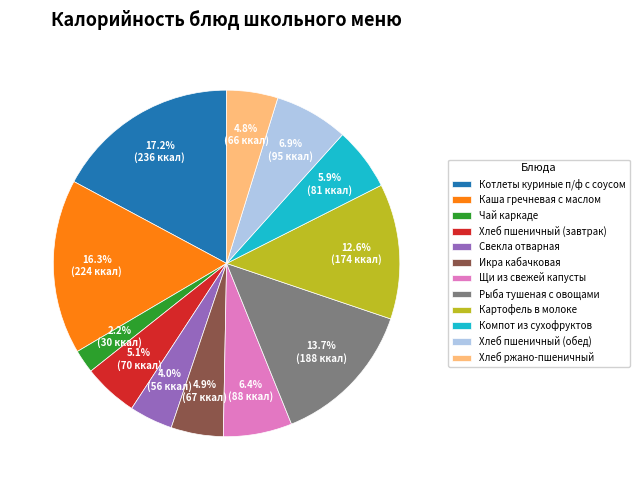

Combined, do Хлеб пшеничный (завтрак) and Компот из сухофруктов account for over 50%?

No